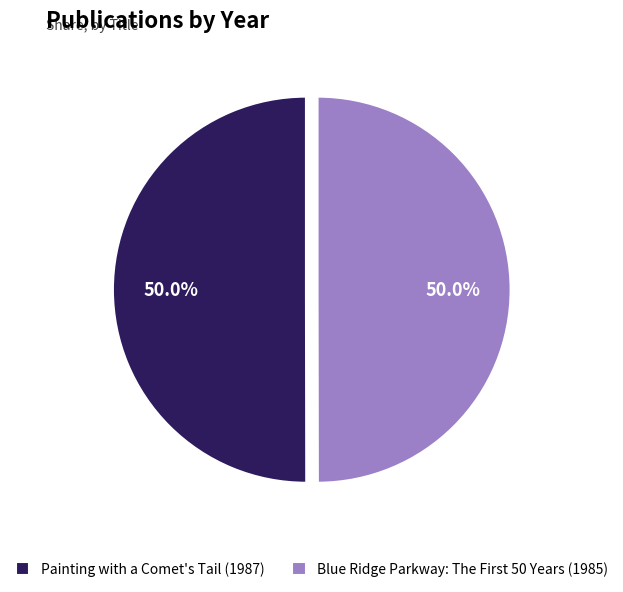

Is it true that Painting with a Comet's Tail (1987) is 50% of the pie?

True